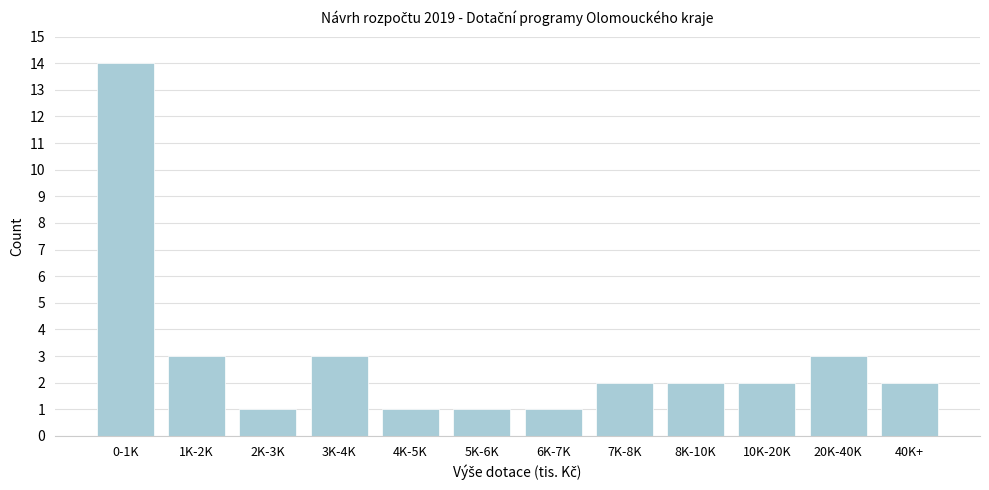

Reading right to left, transcribe all the data shown in this chart.

40K+=2	20K-40K=3	10K-20K=2	8K-10K=2	7K-8K=2	6K-7K=1	5K-6K=1	4K-5K=1	3K-4K=3	2K-3K=1	1K-2K=3	0-1K=14